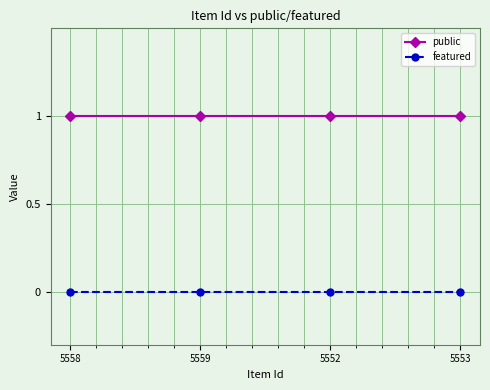

What are all the series names shown in the legend?

public, featured